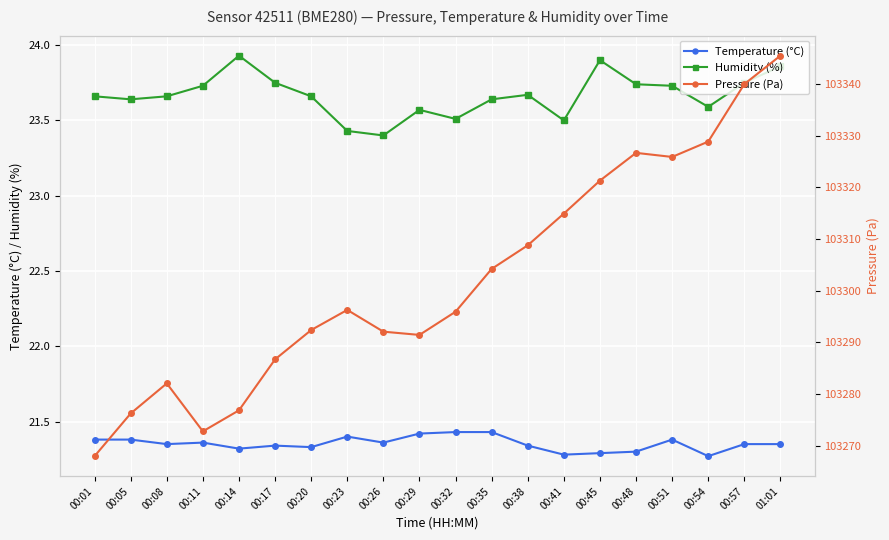

True or false: Humidity (%) and Temperature (°C) intersect in this chart.

False